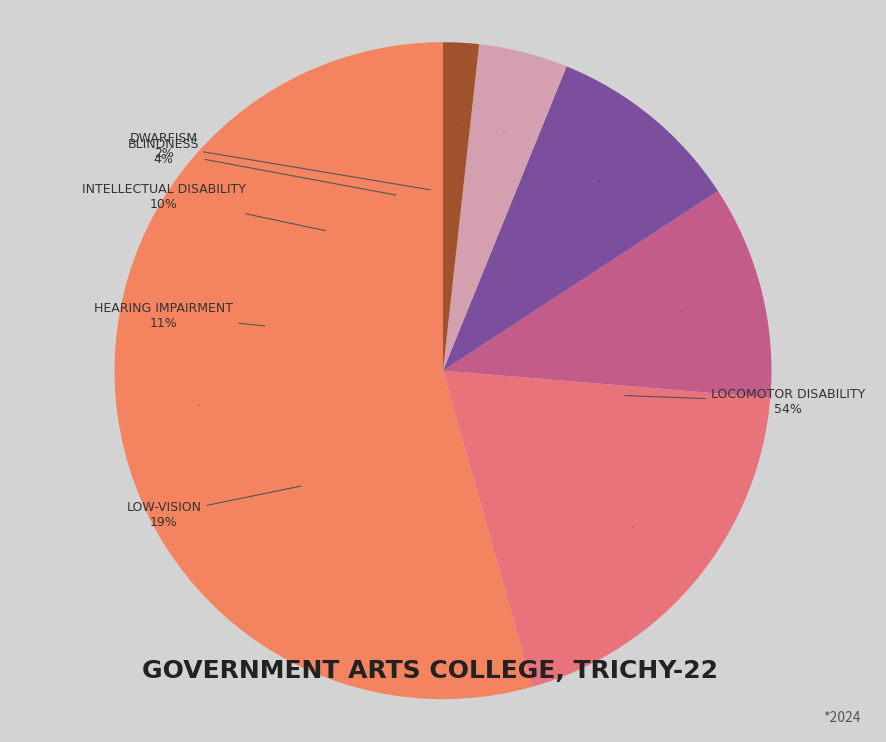

To the nearest percent, what is the difference between the Hearing Impairment and Intellectual Disability slice percentages?

1%